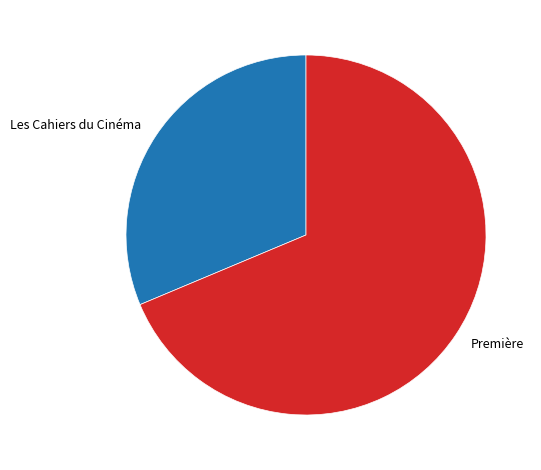

Which category has the smallest portion of the pie?

Les Cahiers du Cinéma